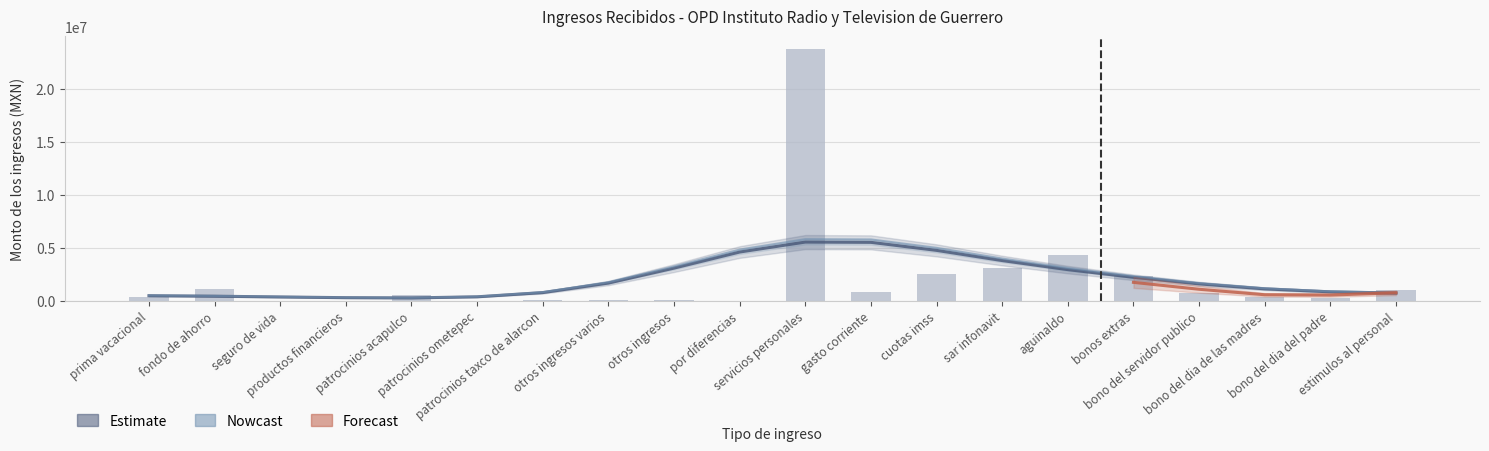

True or false: the data shows 200443.2 at bono del dia de las madres.

False